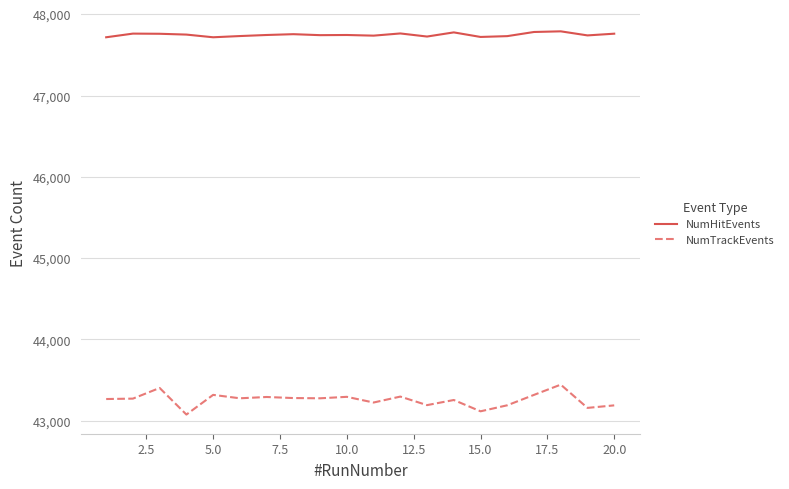

True or false: NumHitEvents and NumTrackEvents intersect in this chart.

False